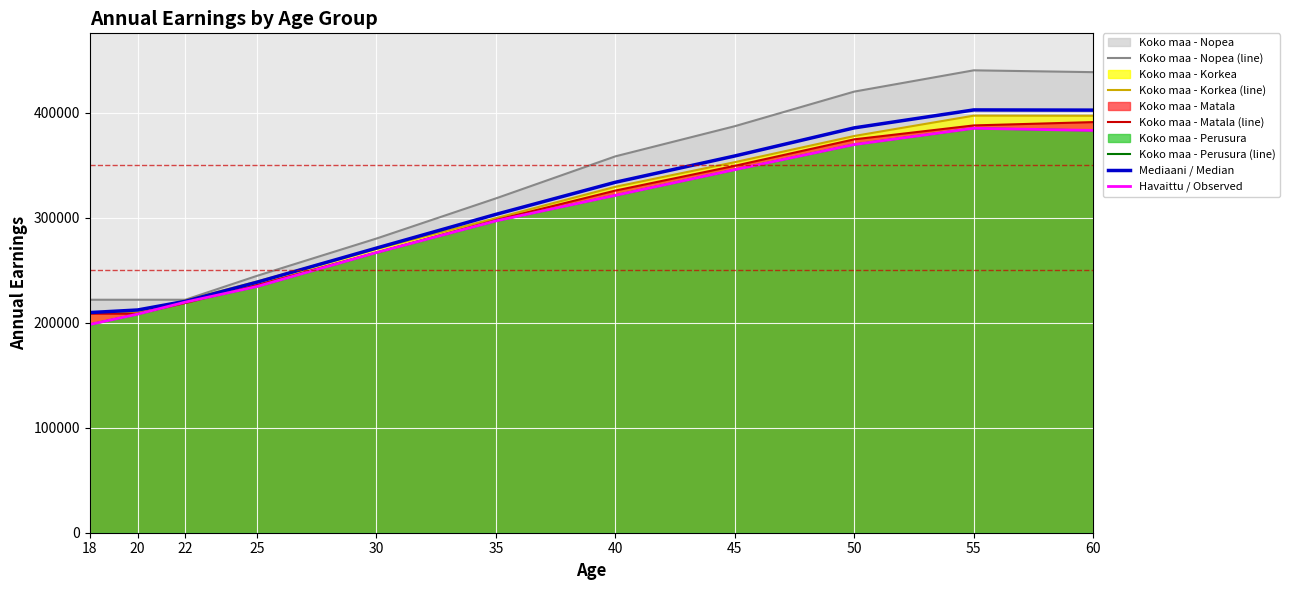

What is the sum of all Havaittu / Observed values?

3231043.0